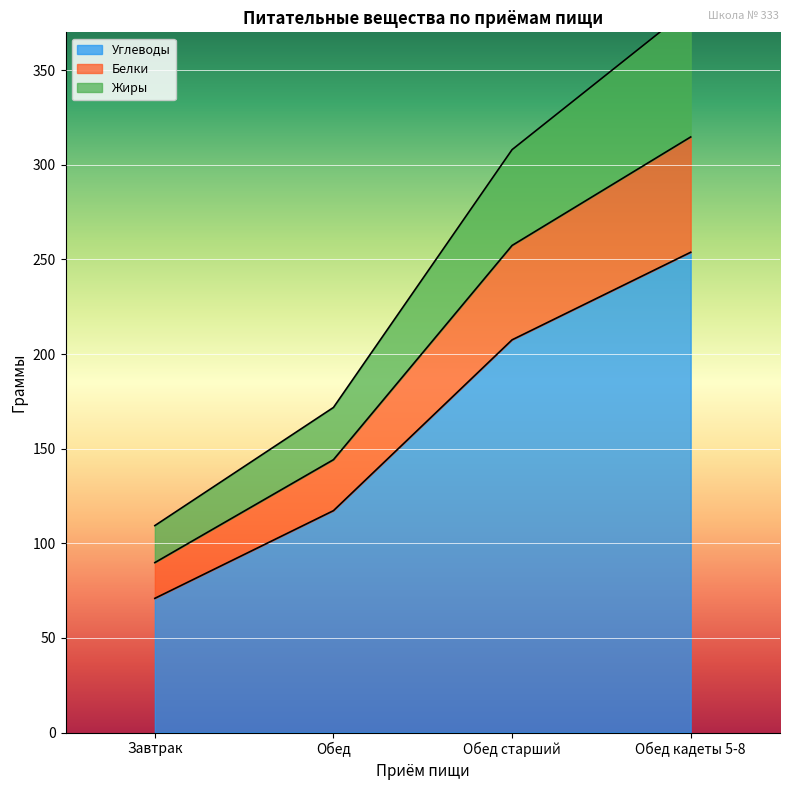

True or false: Белки has a value of 101.5 at Обед.

False